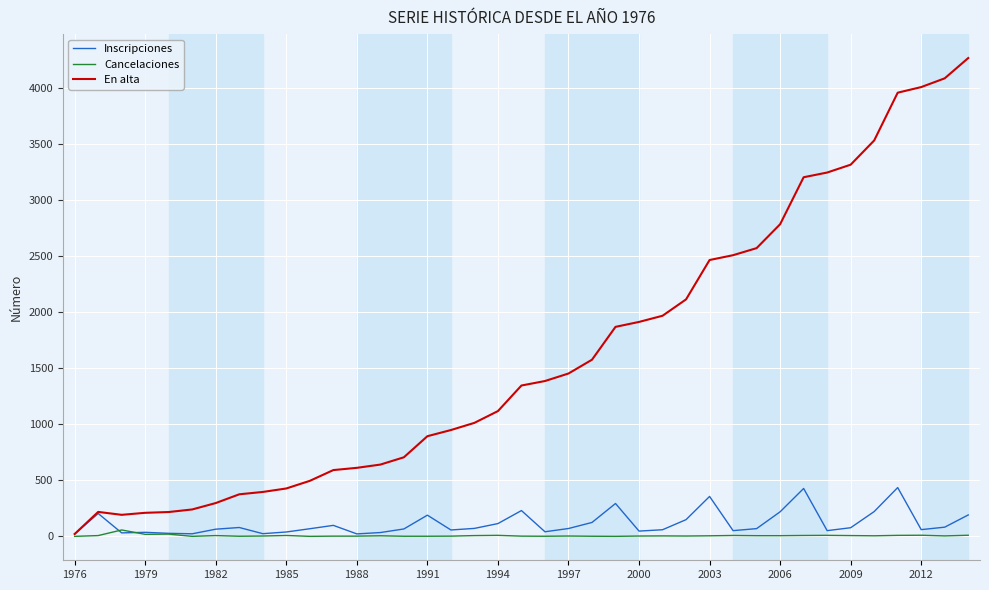

Which series has the largest range (max minus min)?

En alta